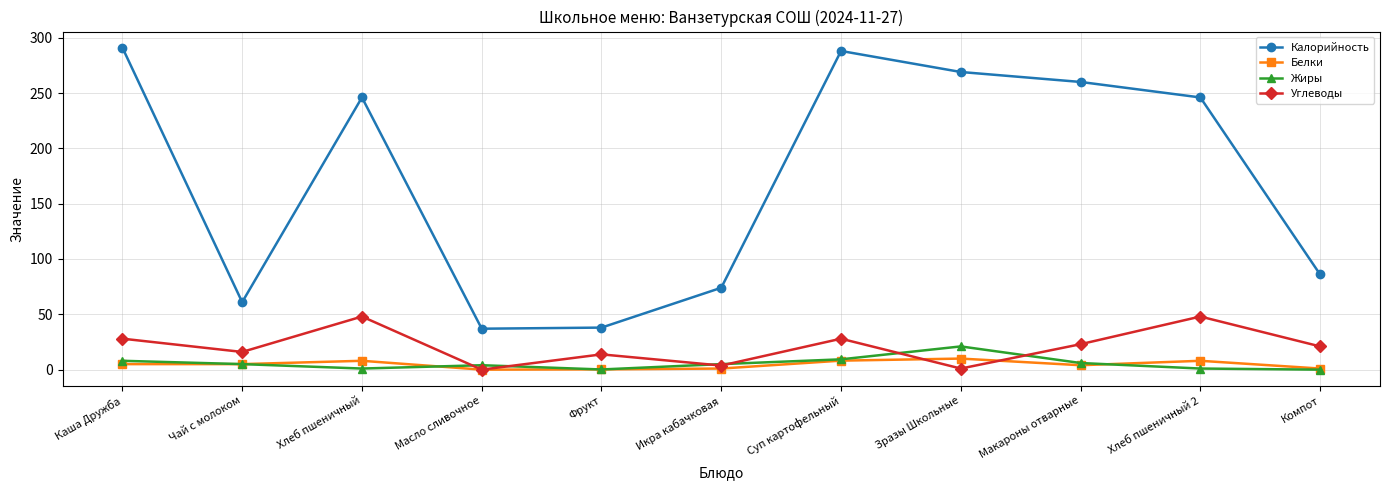

What is the sum of the Белки values at Хлеб пшеничный 2 and Суп картофельный?

16.1